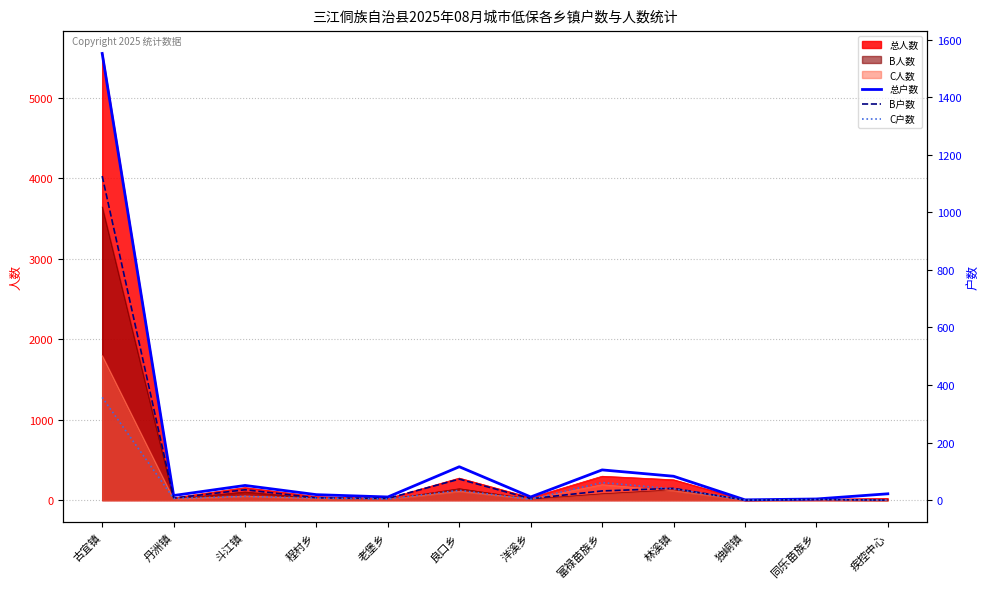

Rank the series at 疾控中心 from lowest to highest value.

B户数, C户数, 总户数